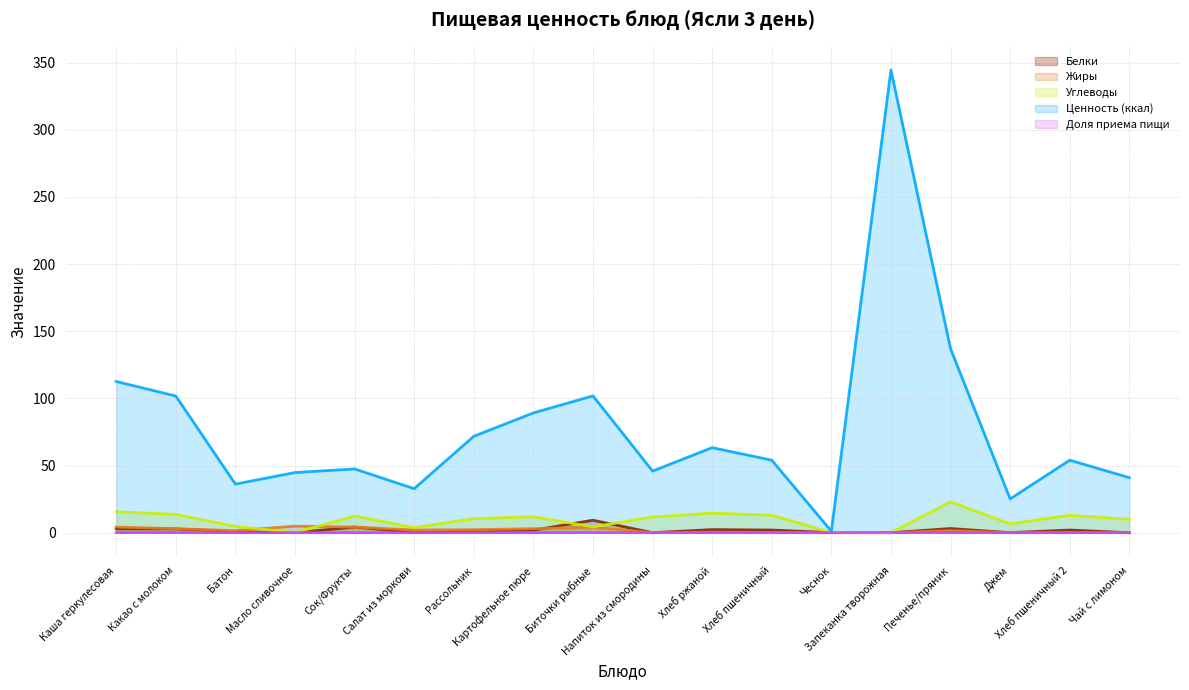

True or false: Жиры and Ценность (ккал) cross at least once.

False